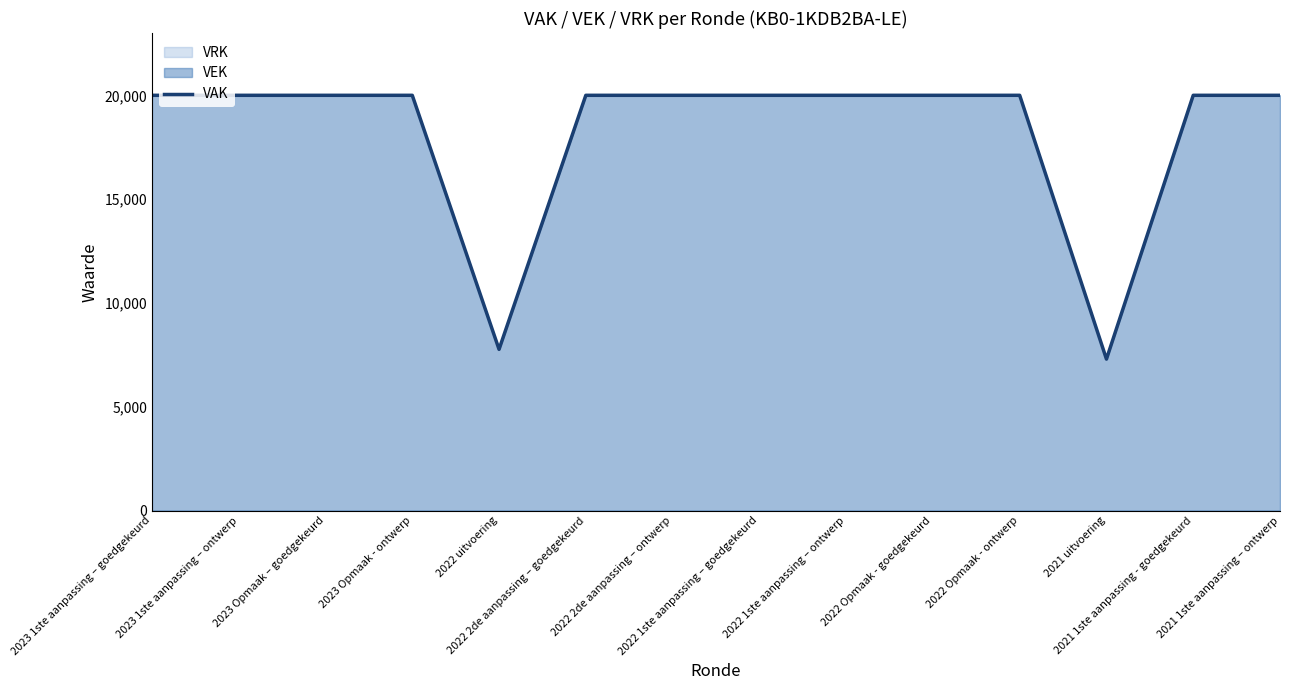

Which has a higher value, 2022 1ste aanpassing – goedgekeurd or 2022 Opmaak - goedgekeurd?

2022 1ste aanpassing – goedgekeurd